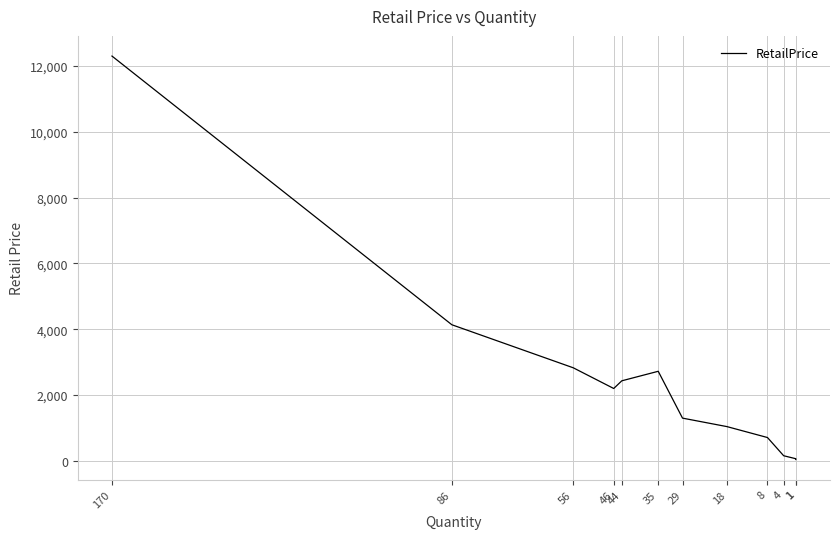

Reading left to right, what are all the values shown in this chart?

170=12296.2	86=4136.8	56=2829.9	46=2201.5	44=2434.8	35=2723.9	29=1301.5	18=1043.5	8=712.0	4=159.0	1=69.0	1=45.5